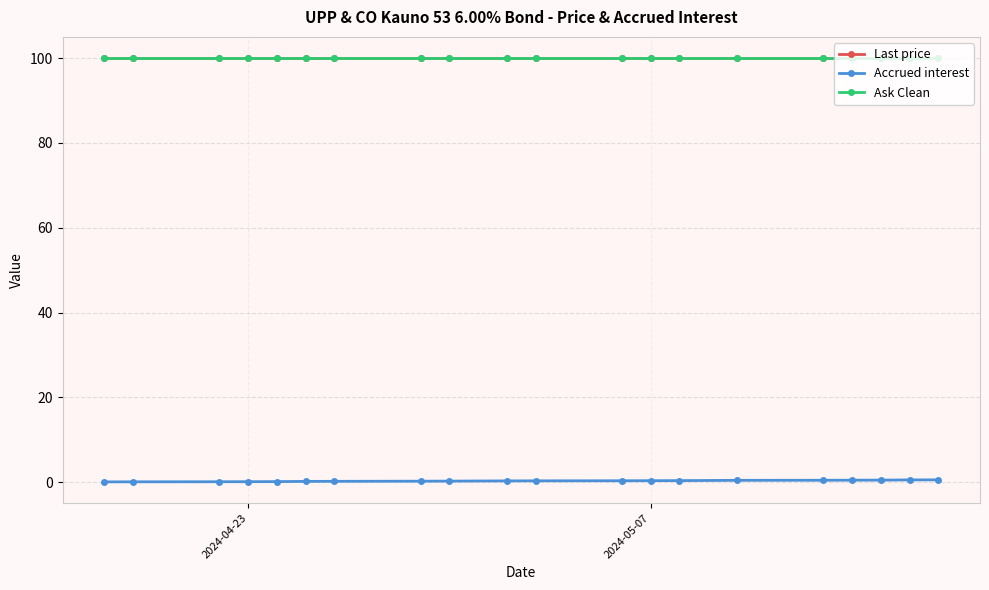

True or false: Ask Clean has more than 2 interior local peaks.

False